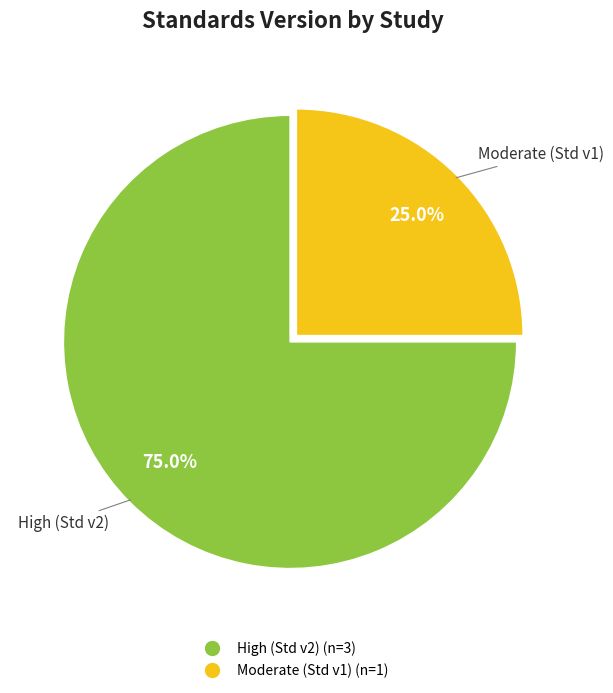

Is there any slice that represents more than half of the pie?

Yes